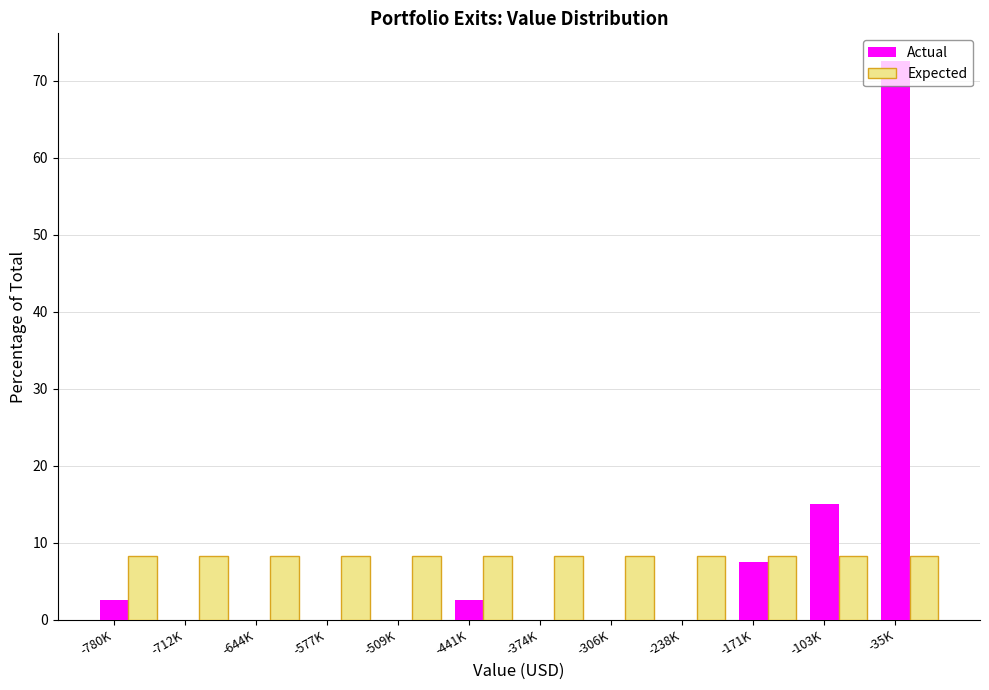

Between -577K and -35K, which series saw the biggest shift?

Actual